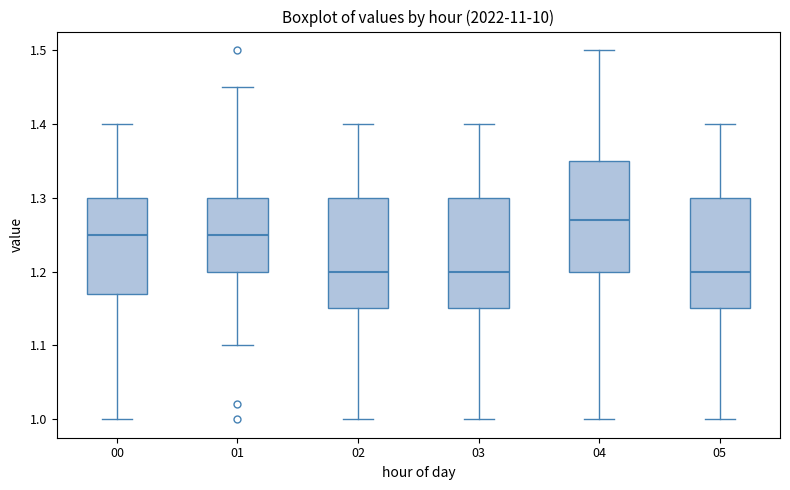

Which box's median line is the highest?

04